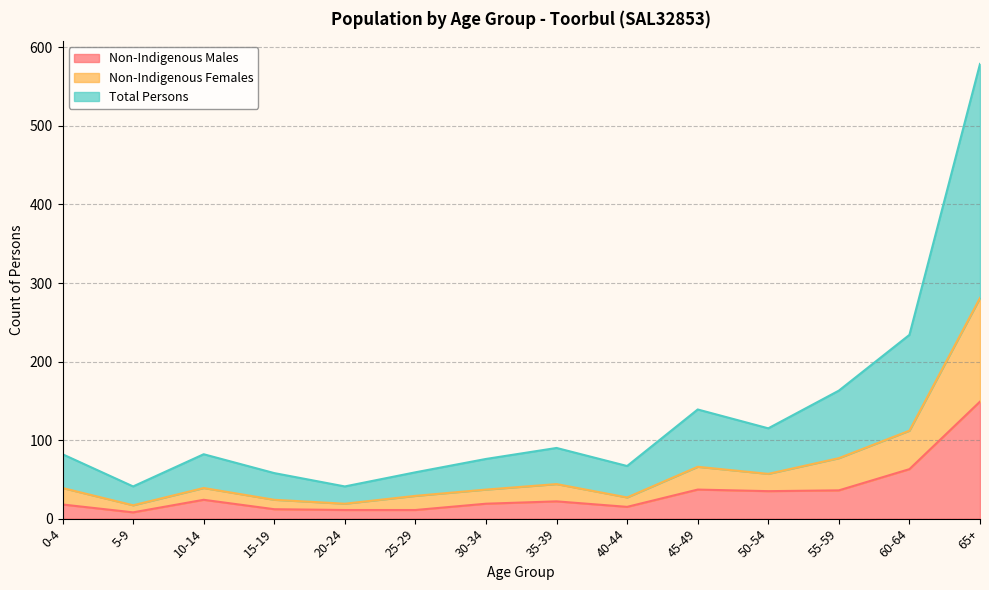

At 40-44, list the series in order from largest to smallest.

Total Persons, Non-Indigenous Females, Non-Indigenous Males